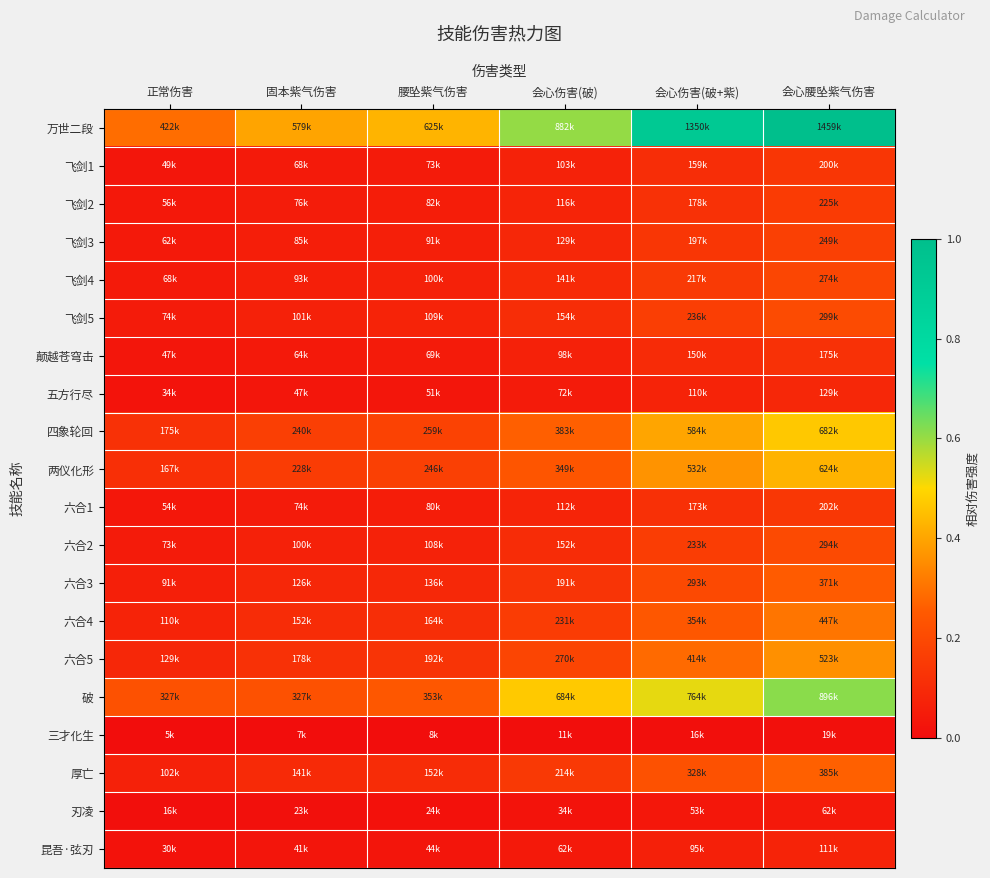

Which series has the largest total across all categories?

万世二段